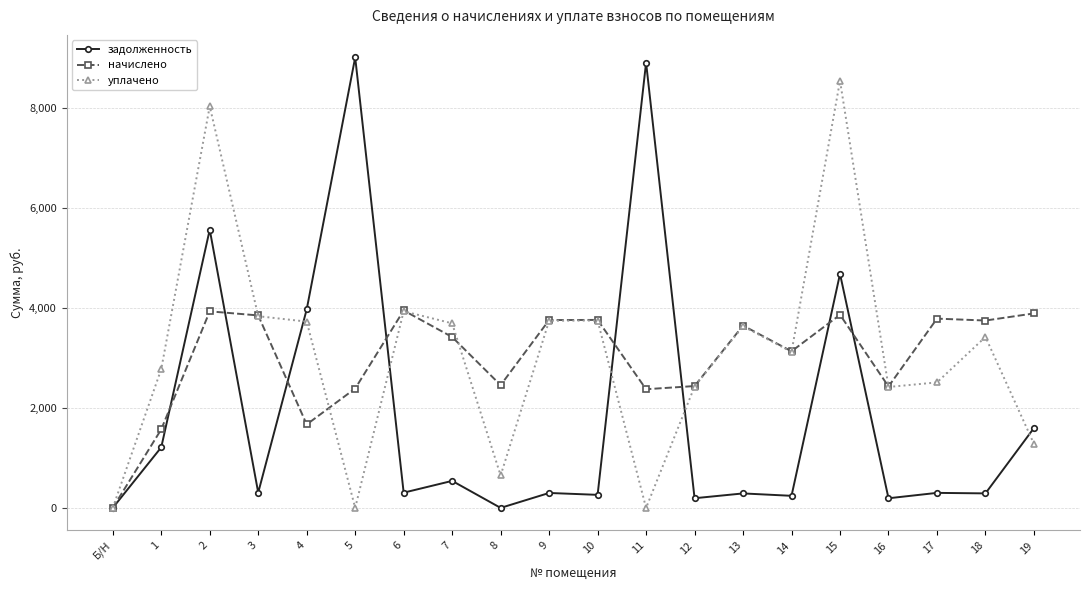

List the series in order of their peak value, lowest first.

начислено, уплачено, задолженность